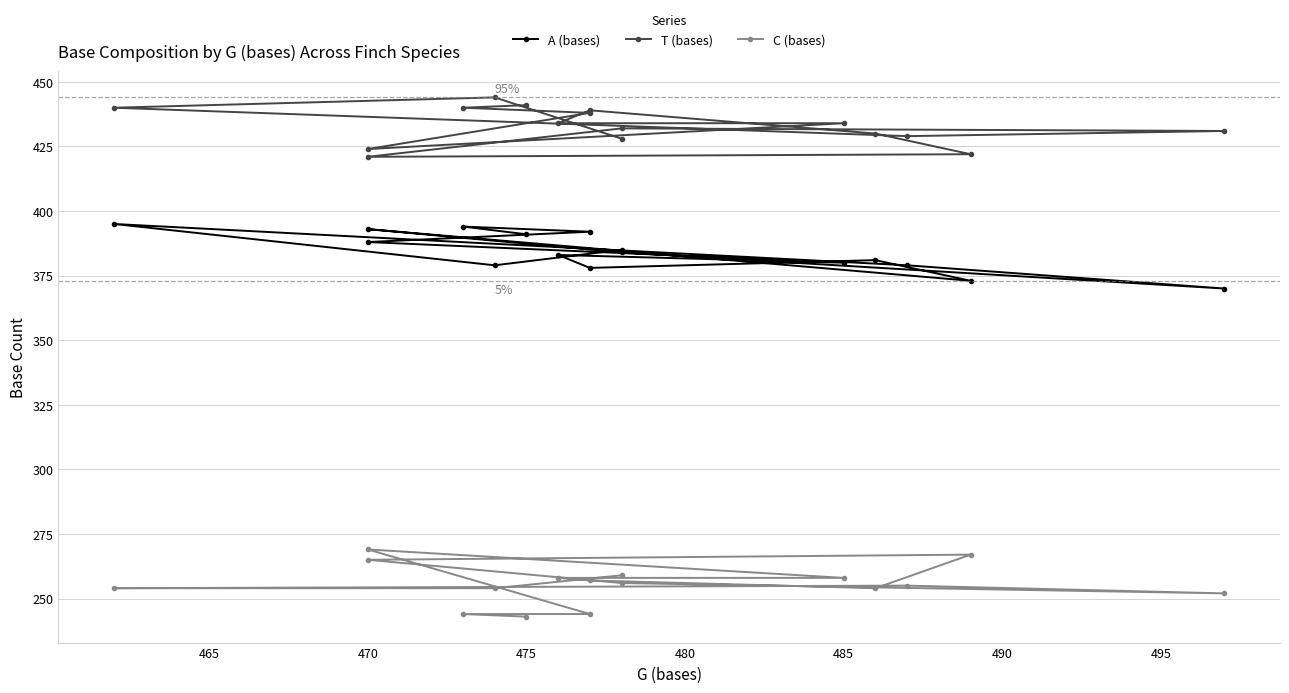

Reading left to right, what are all the values shown in this chart?

A (bases): 391	394	392	388	380	383	378	381	373	393	384	370	379	395	379	385
T (bases): 441	440	438	424	434	434	439	430	422	421	432	431	429	440	444	428
C (bases): 243	244	244	269	258	258	257	254	267	265	256	252	255	254	254	259